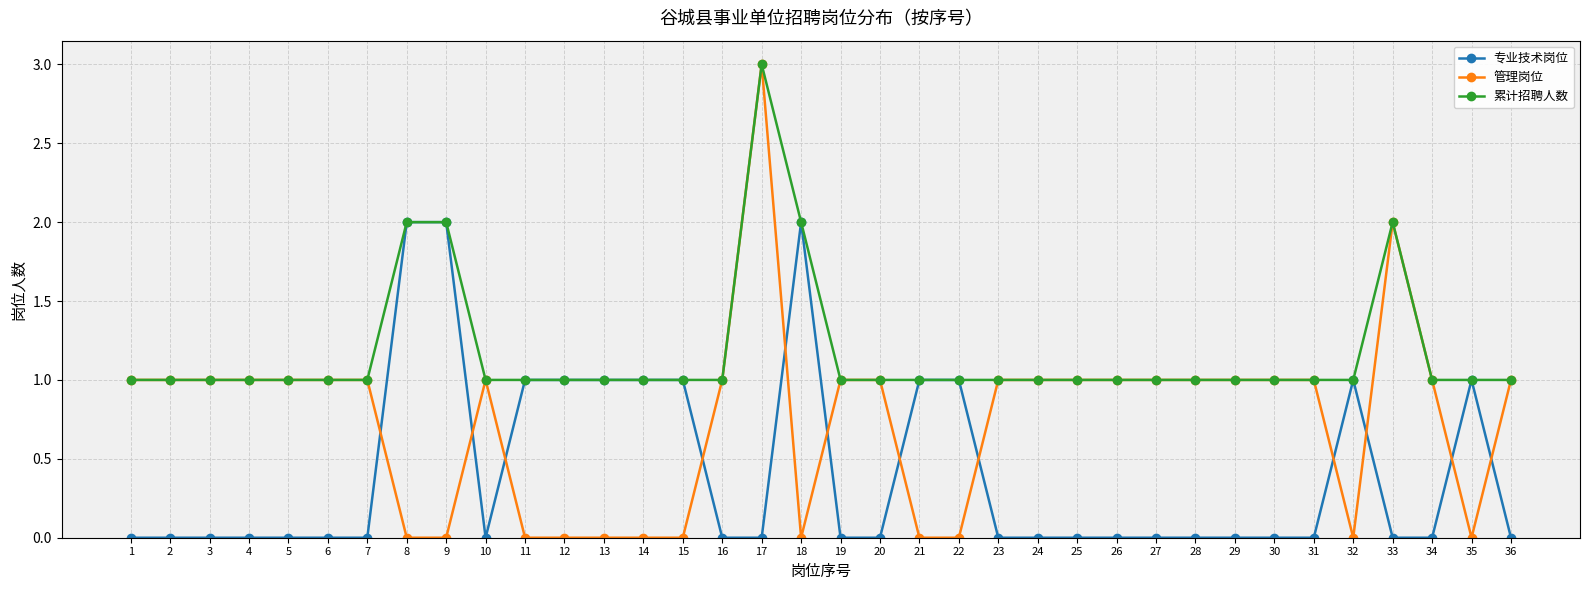

Between which two adjacent categories do 专业技术岗位 and 管理岗位 first intersect?

7 and 8